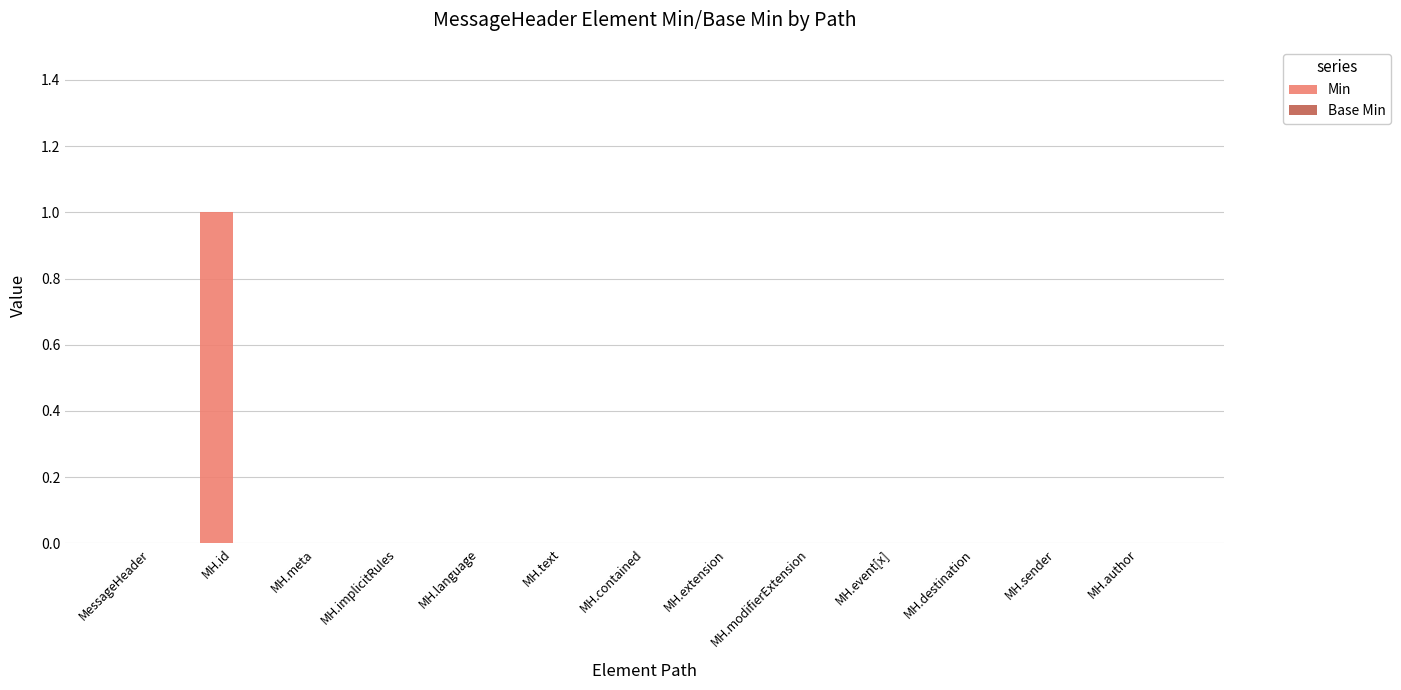

Is it true that the value at MH.event[x] is 0?

True